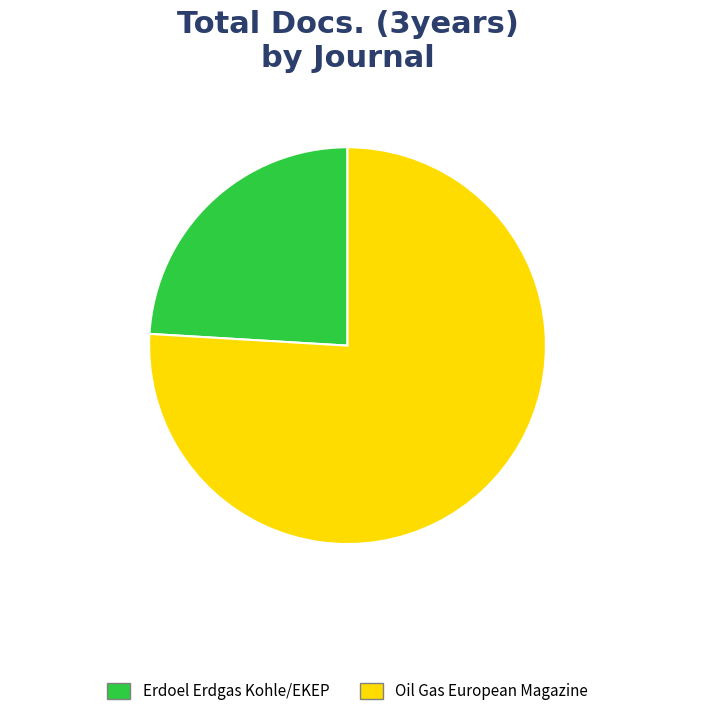

How many segments does this pie chart have?

2